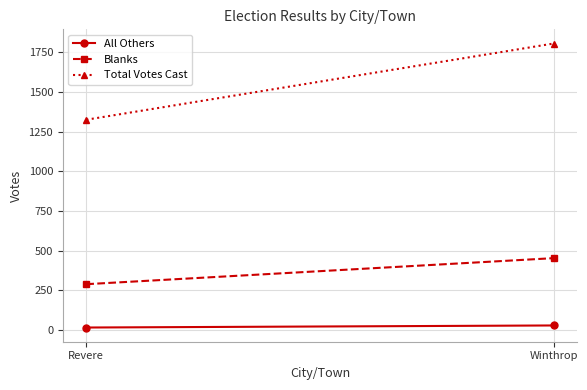

List the series in order of their peak value, highest first.

Total Votes Cast, Blanks, All Others